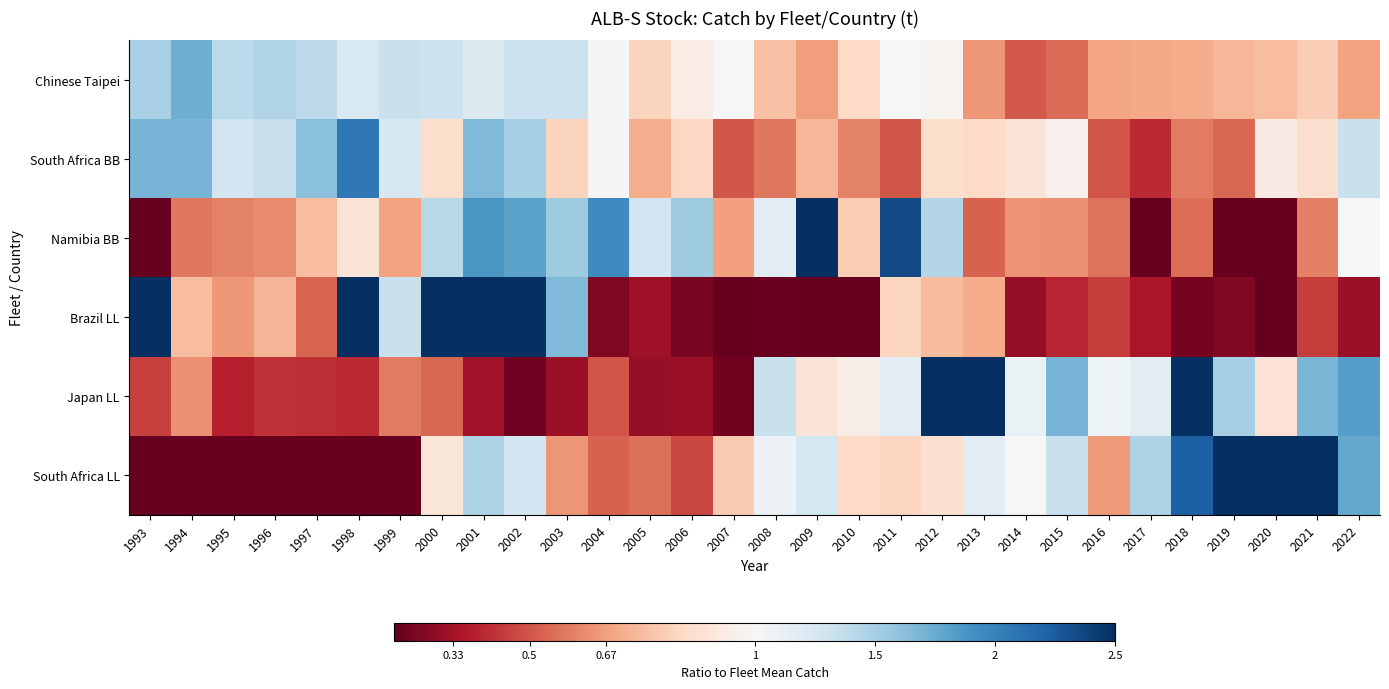

Count the number of categories in the chart.

30